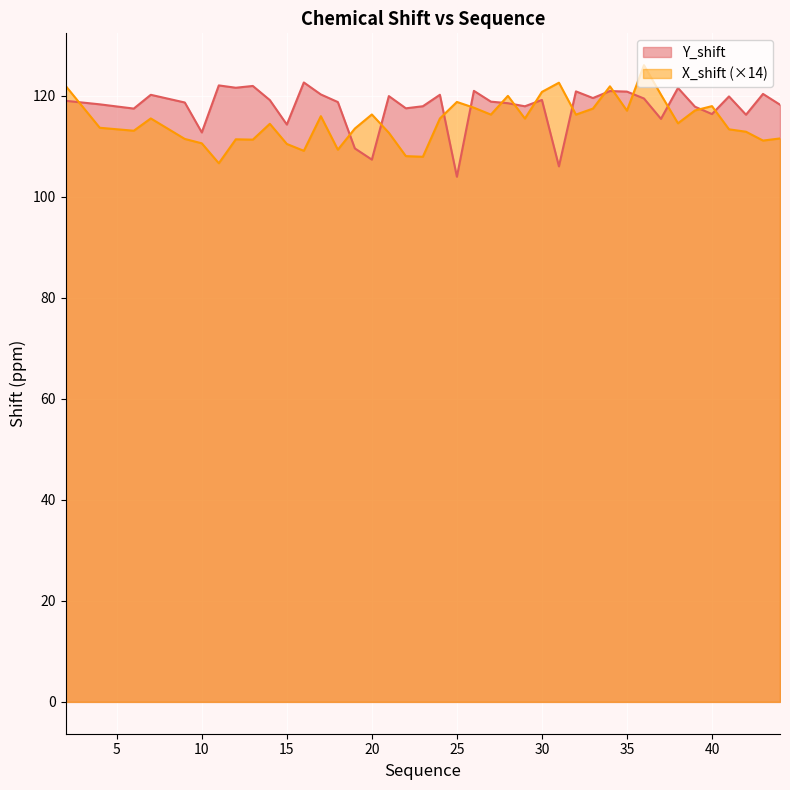

What is the sum of the Y_shift values at 26 and 30?

240.1